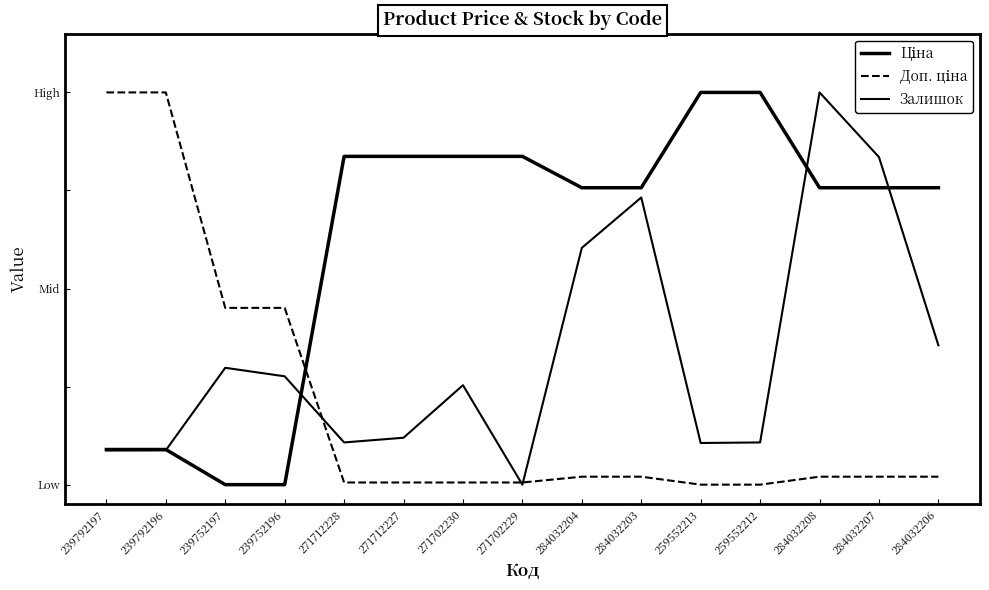

Does the chart have visible grid lines?

No